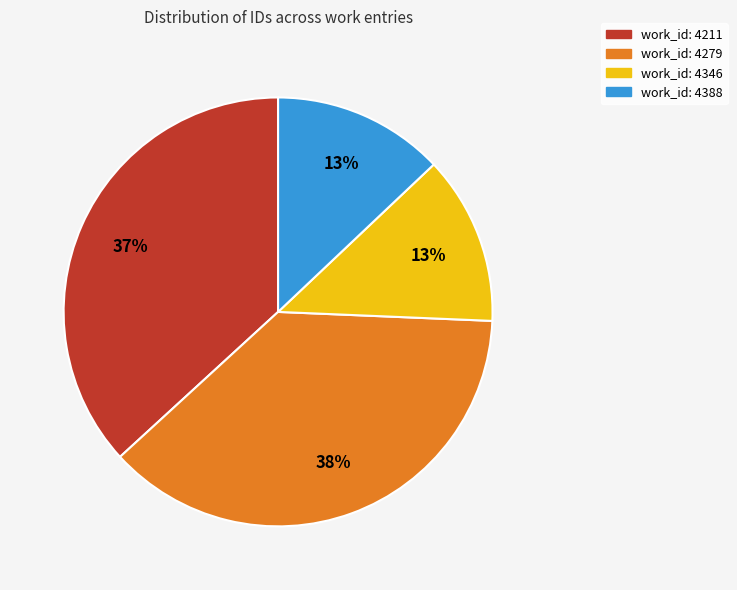

How many segments does this pie chart have?

4